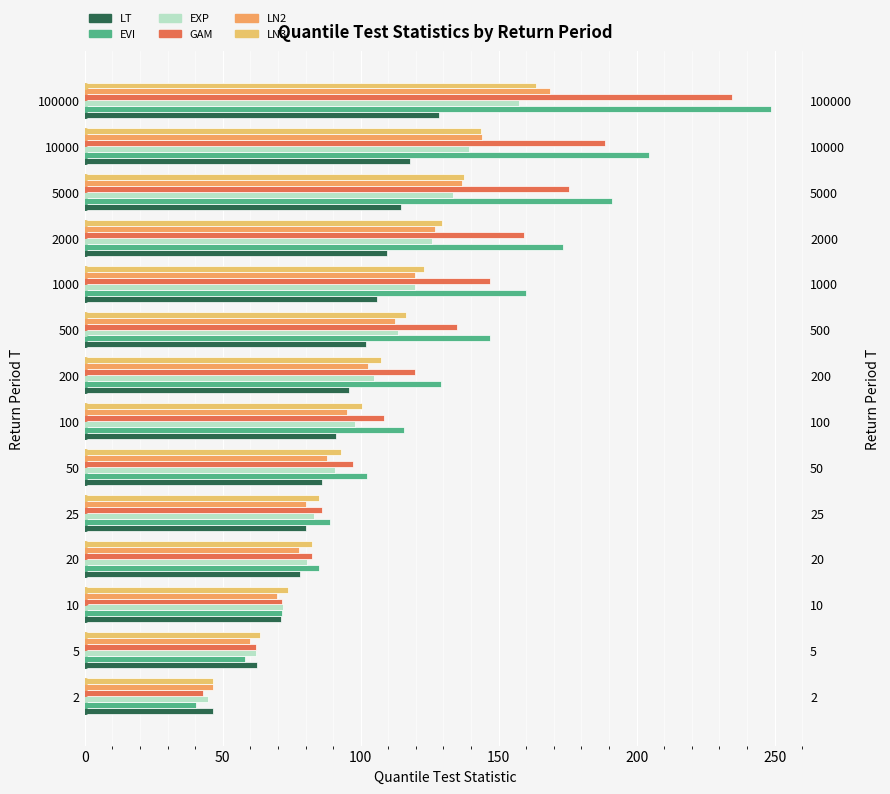

How many categories are shown in the chart?

14